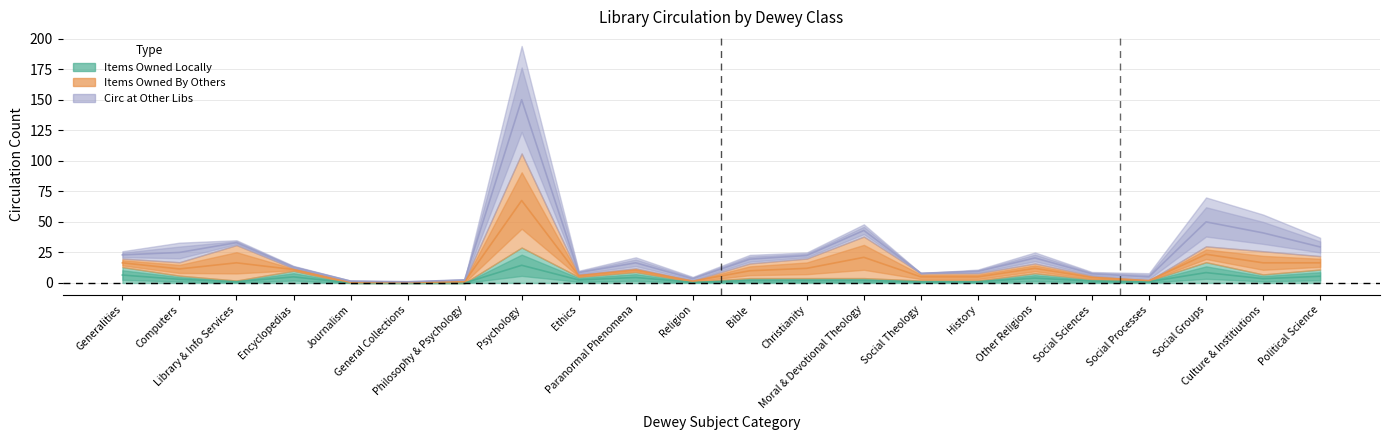

True or false: CIRC AT ORE, ITEMS OWNED BY OTHERS and CIRC AT ORE, ITEMS OWNED LOCALLY intersect in this chart.

True